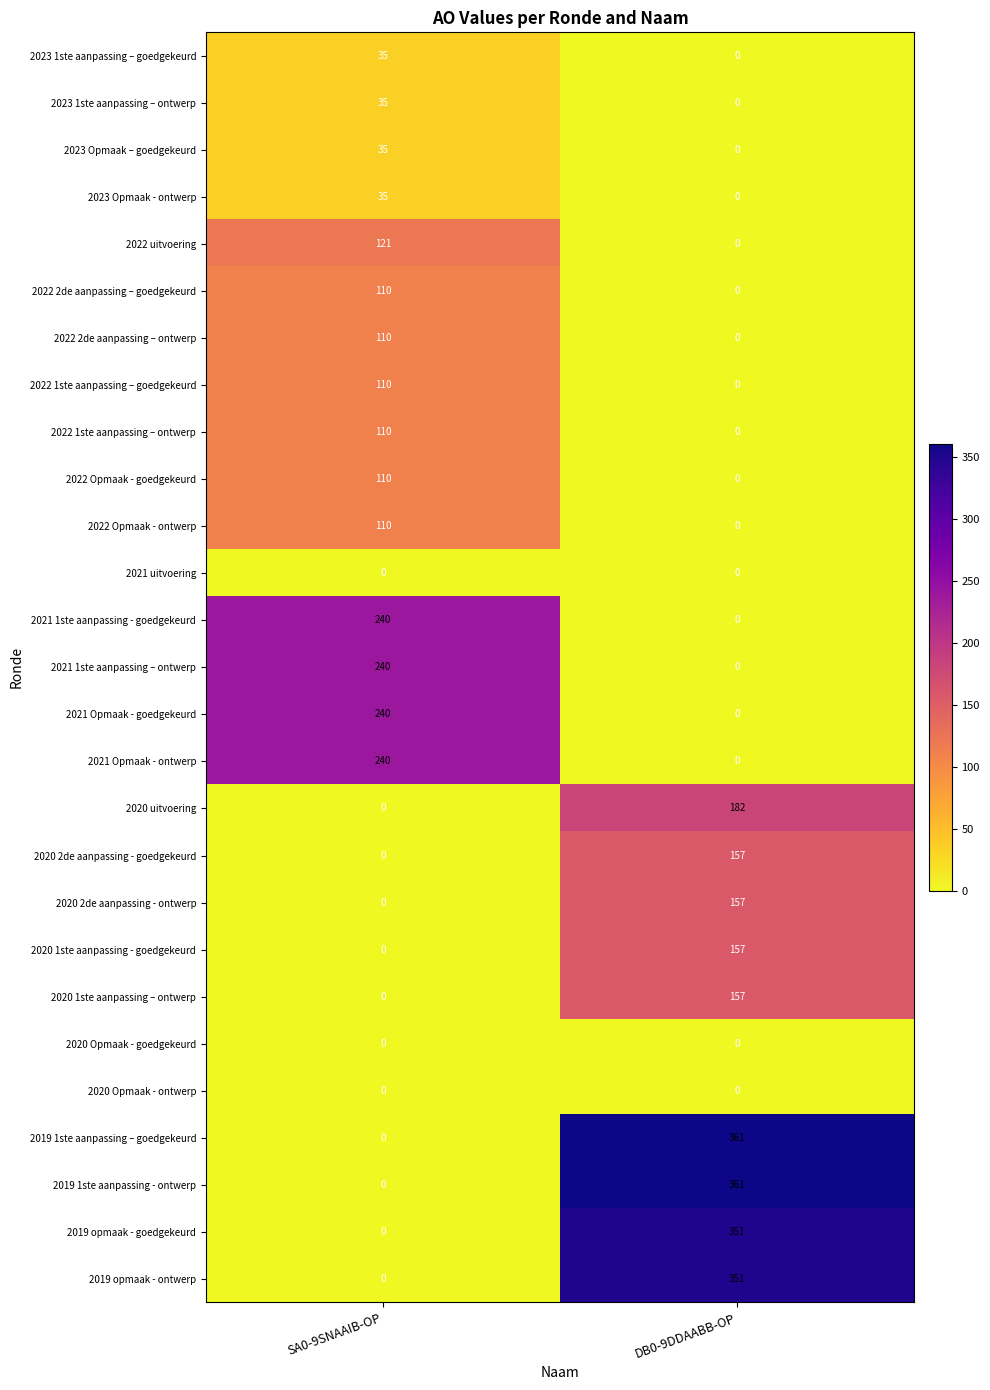

At which category is the sum across all series the highest?

DB0-9DDAABB-OP